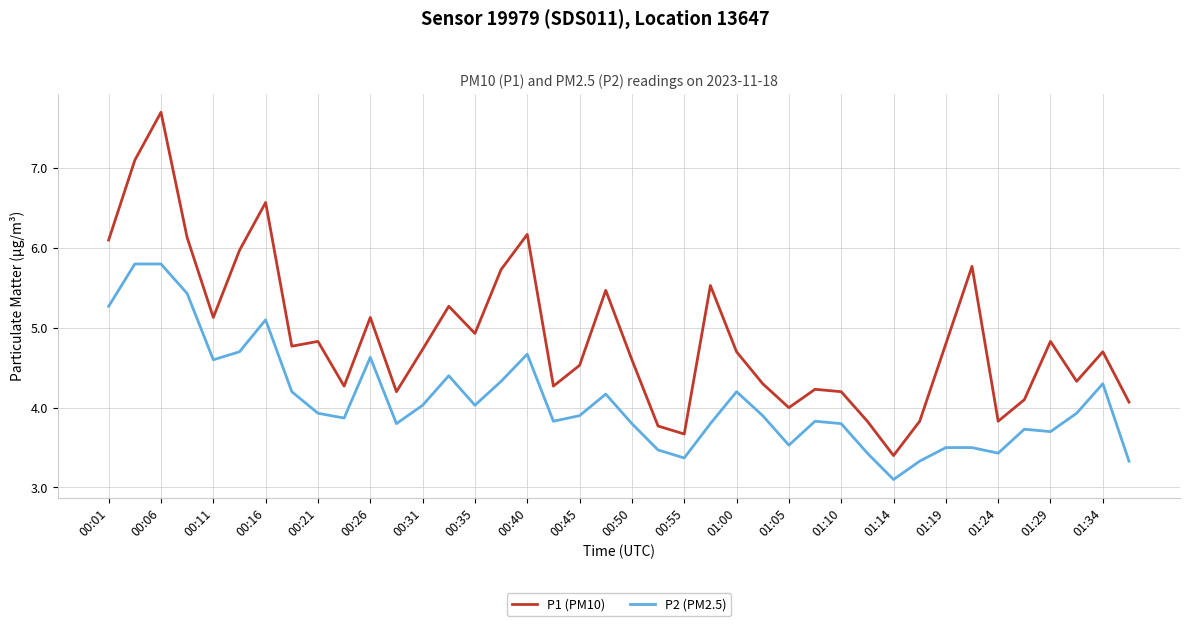

What is the lowest value of the P1 (PM10) series?

3.4